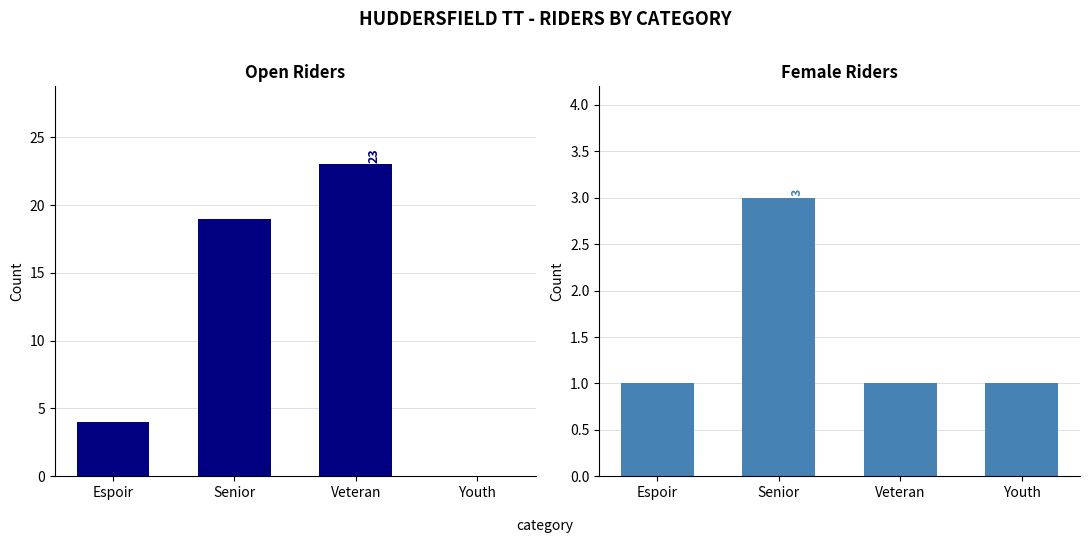

What are all the series names shown in the legend?

Open, Female